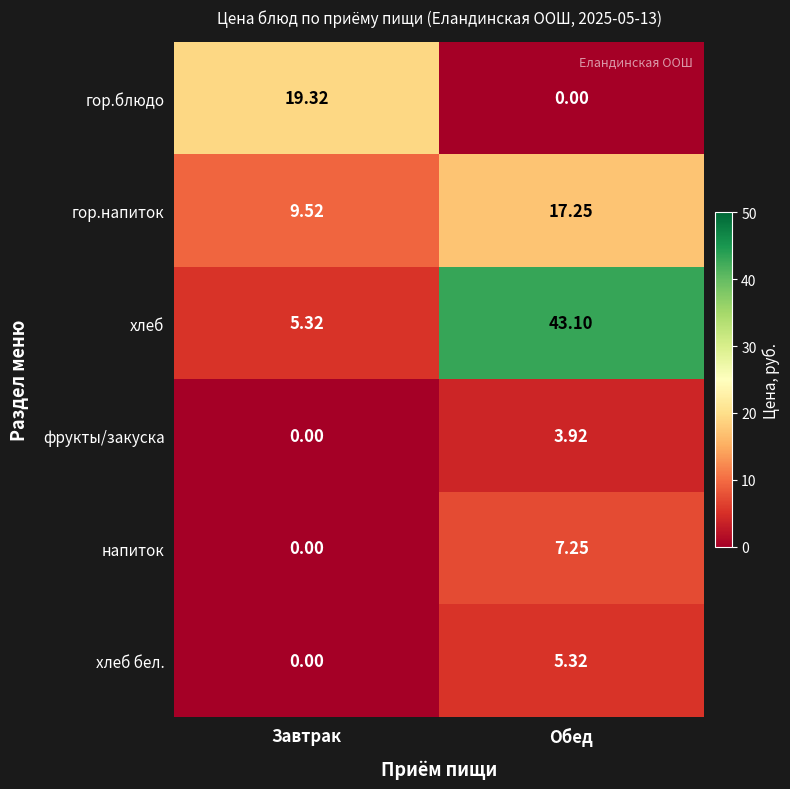

Which category has the highest value in the хлеб series?

Обед